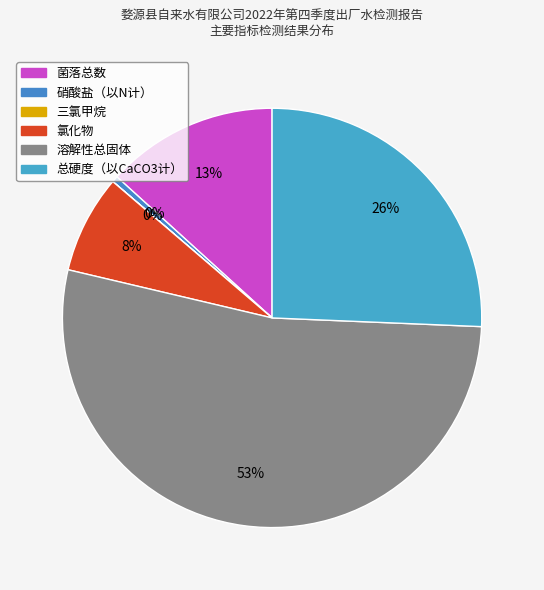

Is the sum of 三氯甲烷 and 总硬度（以CaCO3计） greater than half?

No